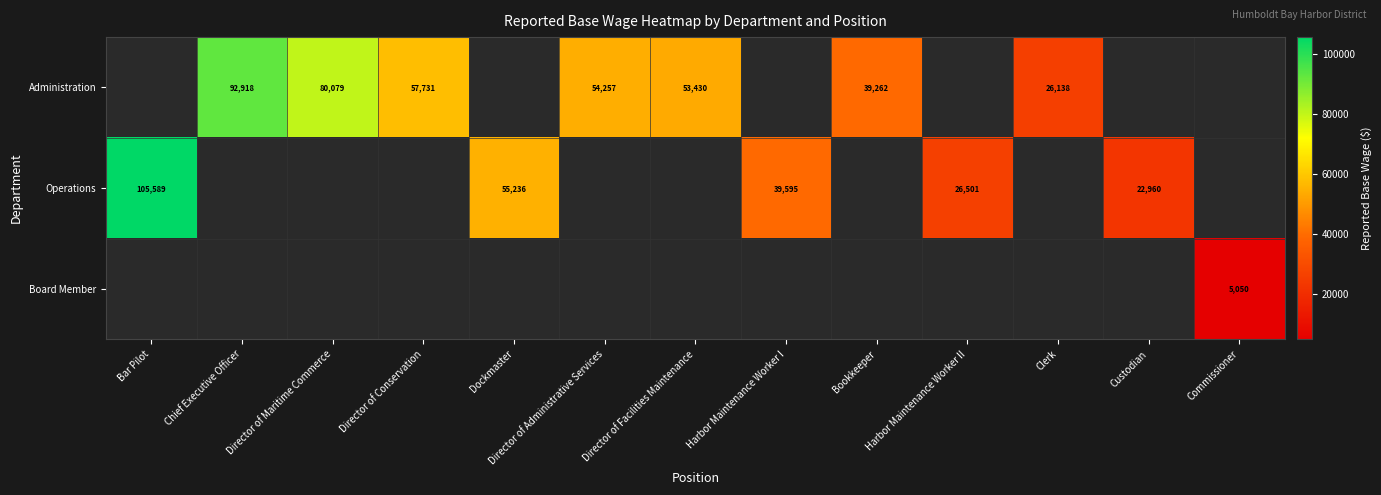

True or false: Administration has a value of 12701 at Director of Administrative Services.

False